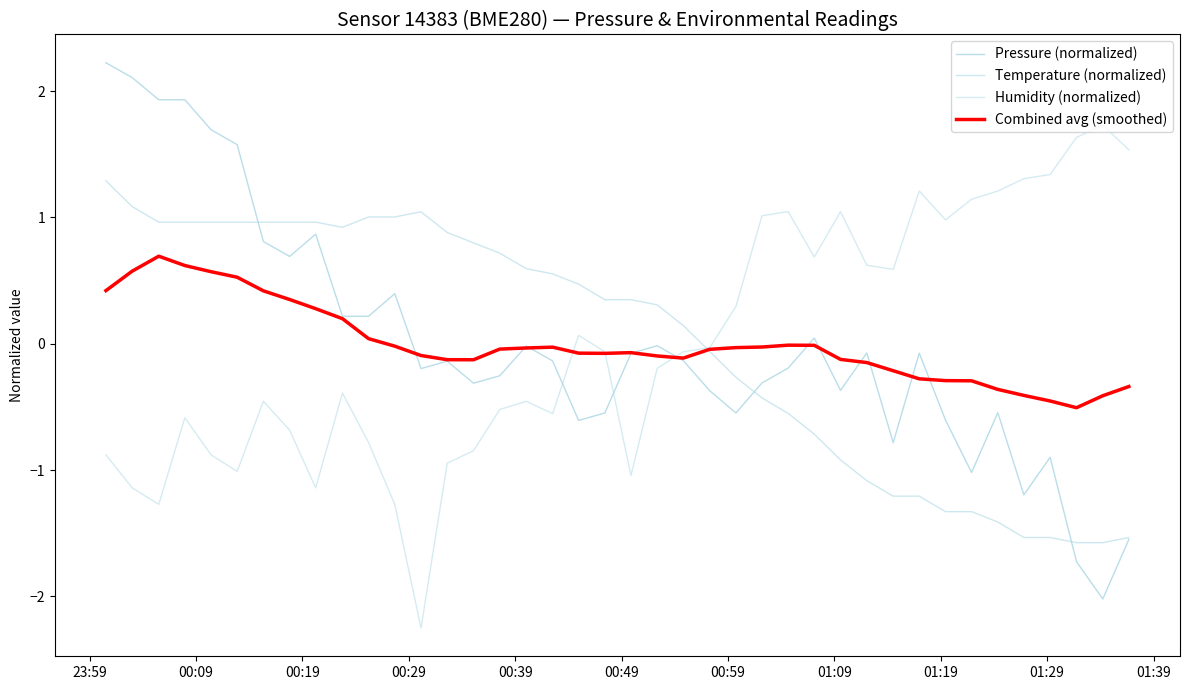

At how many categories does at least one series exceed 0?

39